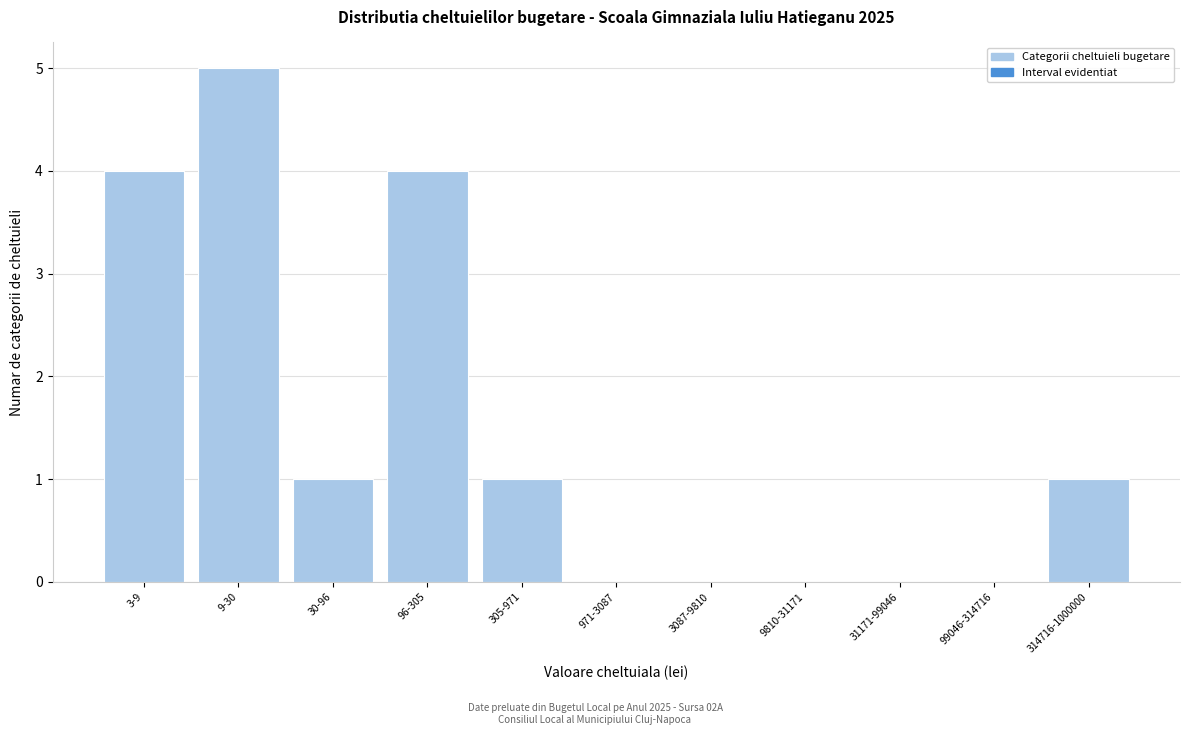

Reading right to left, extract all data points from this chart.

314716-1000000=1	99046-314716=0	31171-99046=0	9810-31171=0	3087-9810=0	971-3087=0	305-971=1	96-305=4	30-96=1	9-30=5	3-9=4